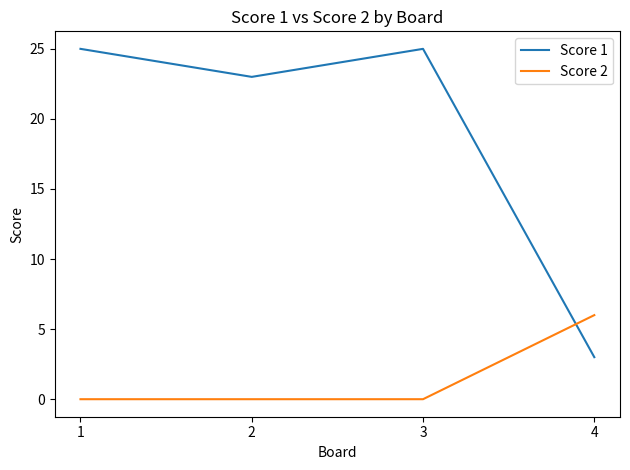

What are all the series names shown in the legend?

Score 1, Score 2